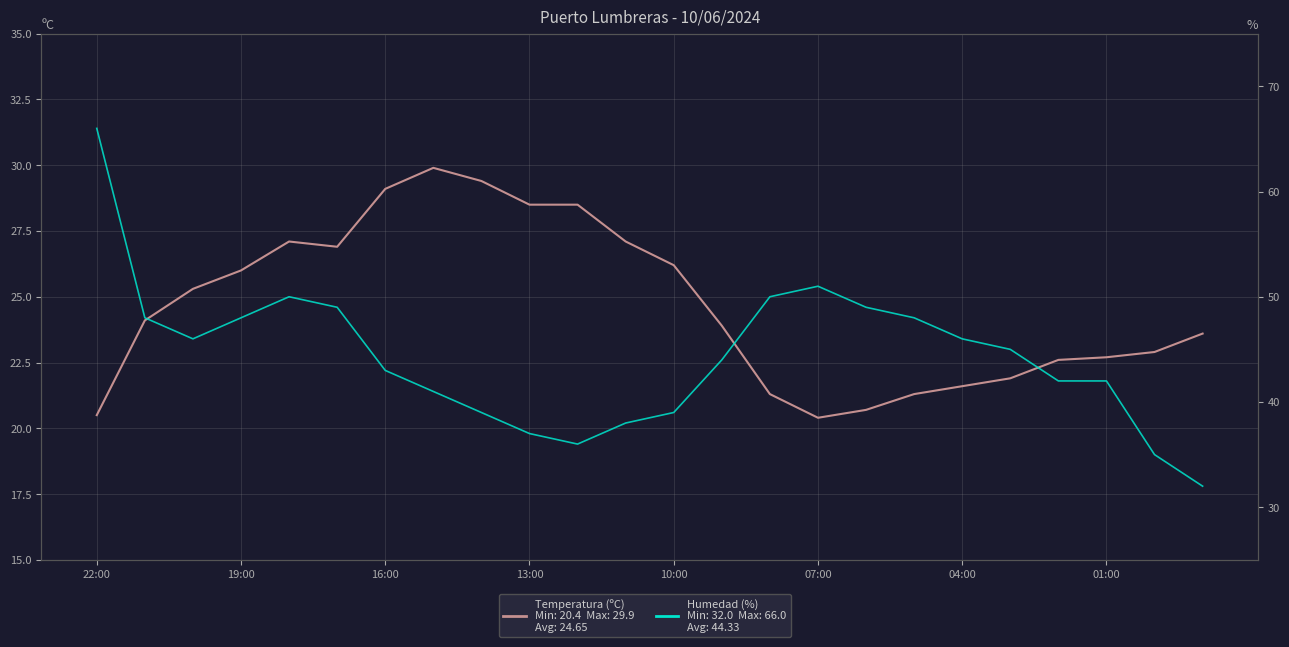

What is the lowest value of the Temperatura (ºC) series?

20.4